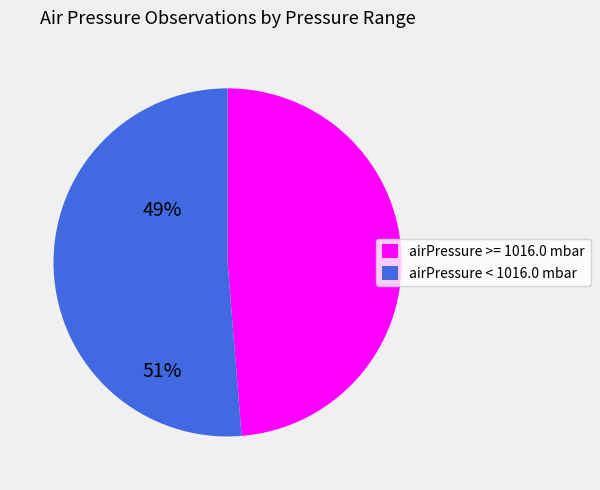

Is there any slice that represents more than half of the pie?

Yes